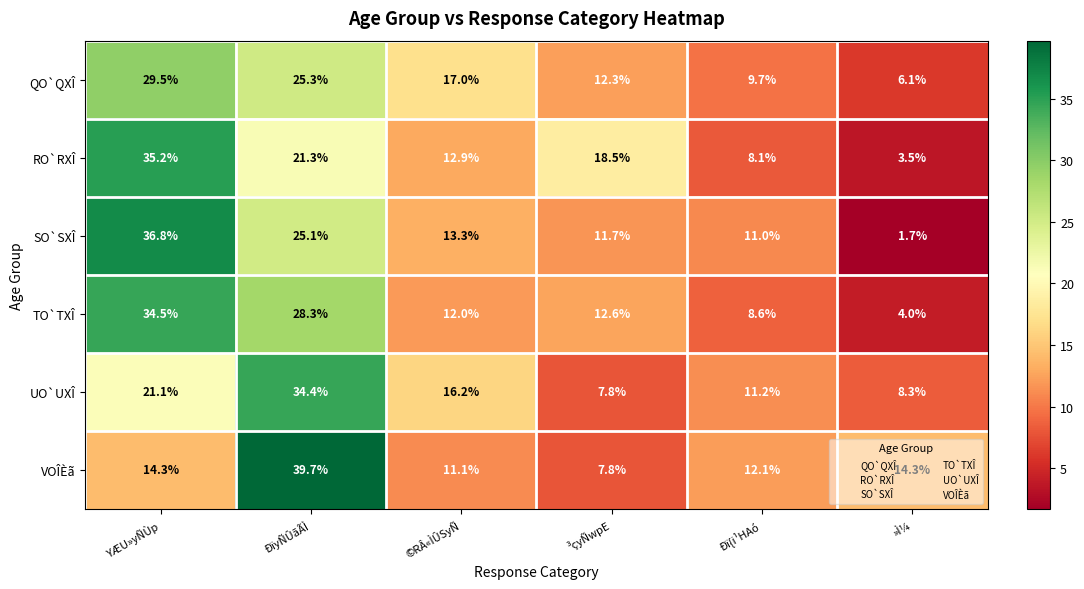

At which label does TO`TXÎ reach its peak?

YÆU»yÑÙp